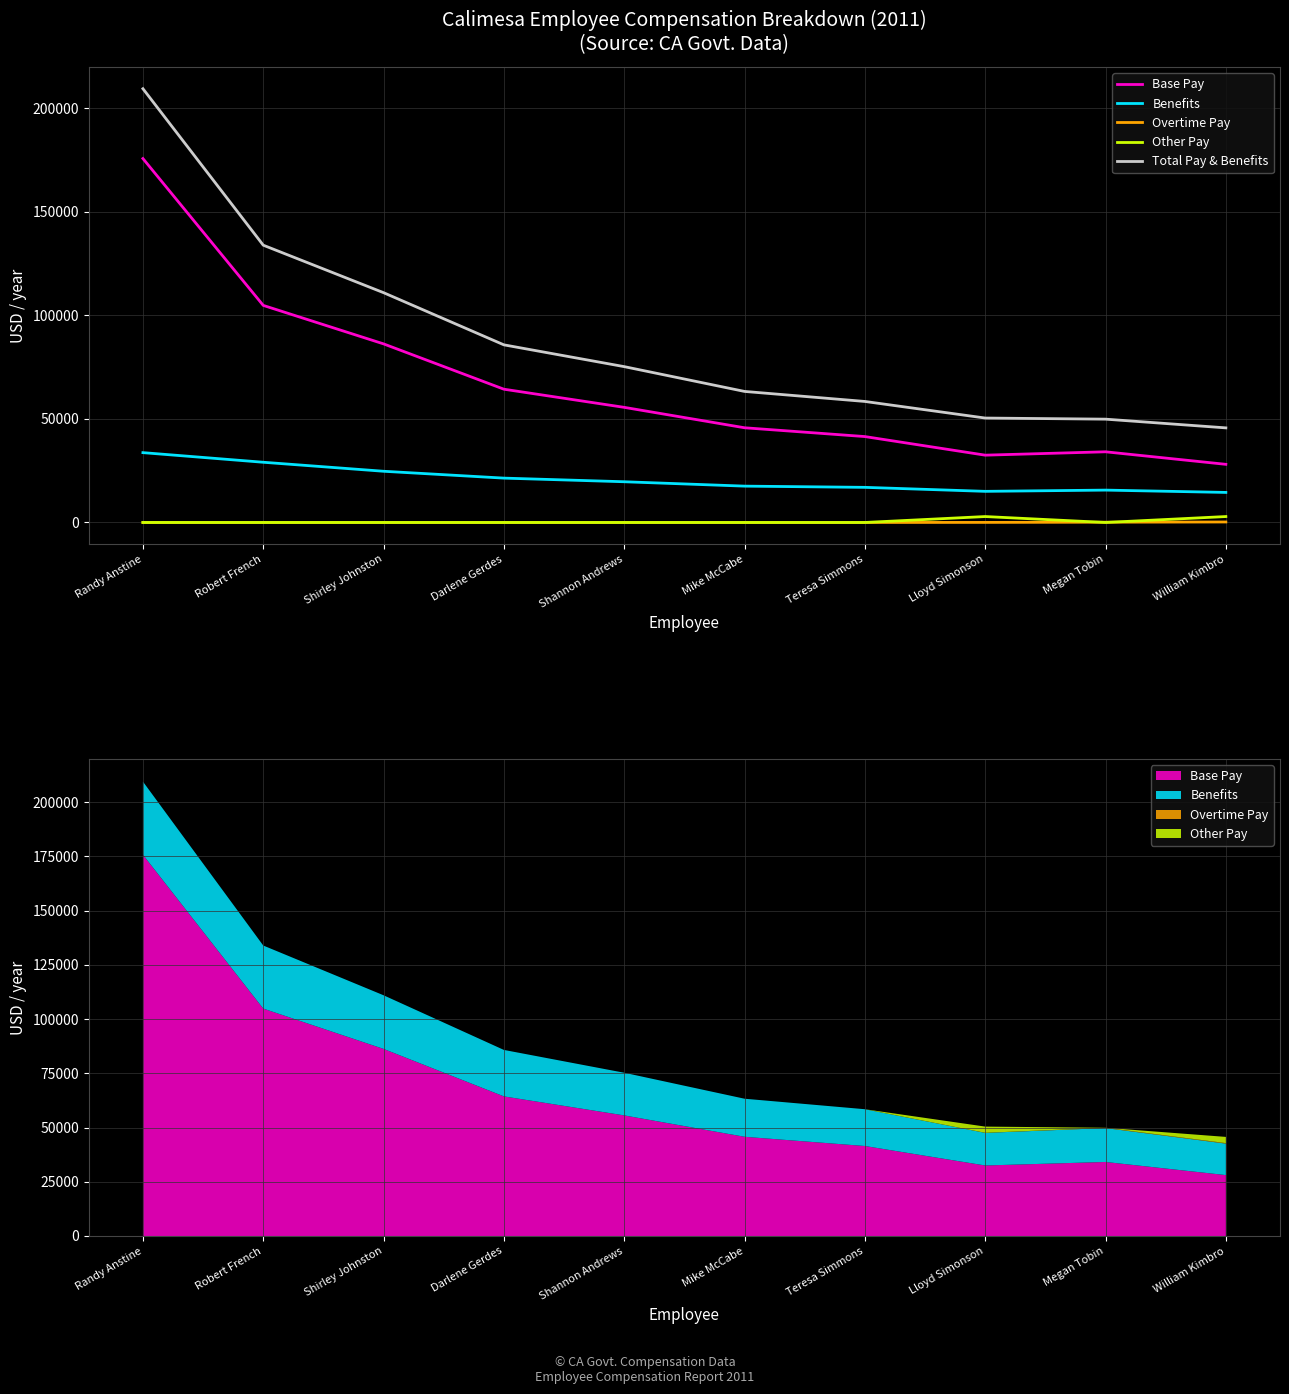

Does the chart display data point markers on the line(s)?

No